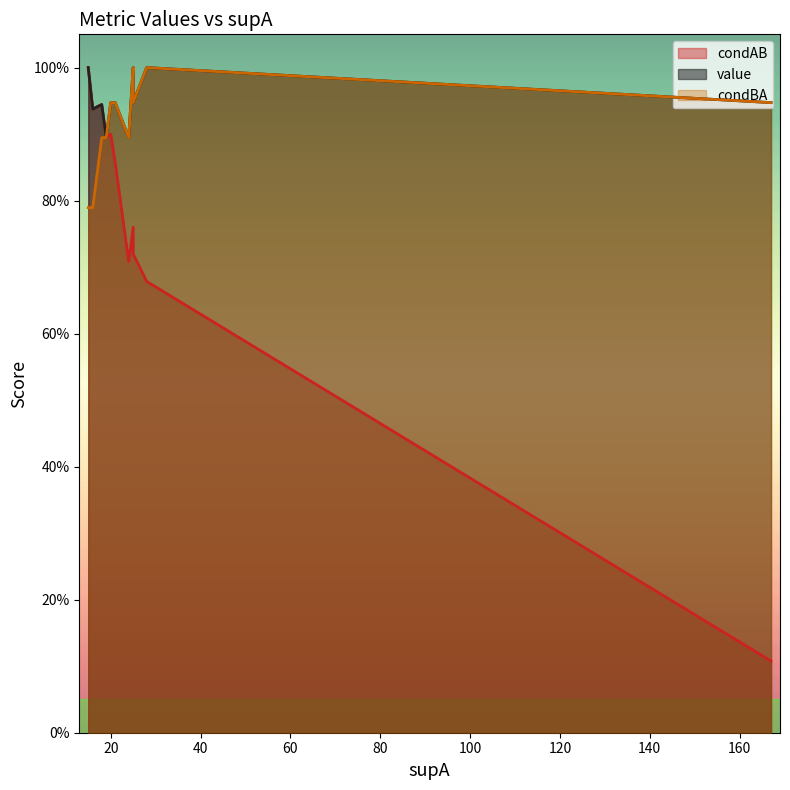

In condBA, how many points are lower than both neighbors (excluding endpoints)?

2